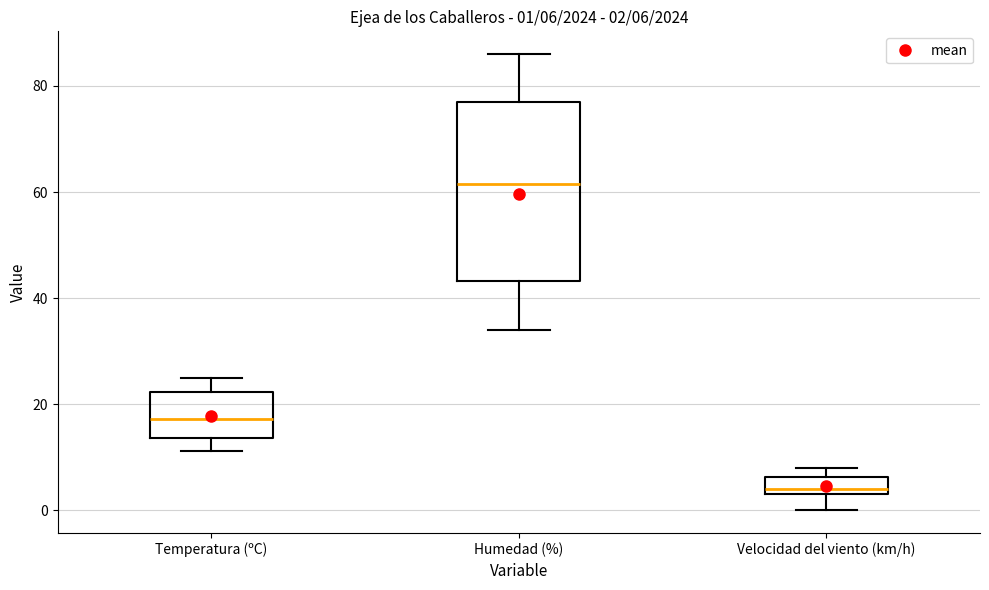

Which box is the tallest, from its lower edge to its upper edge?

Humedad (%)